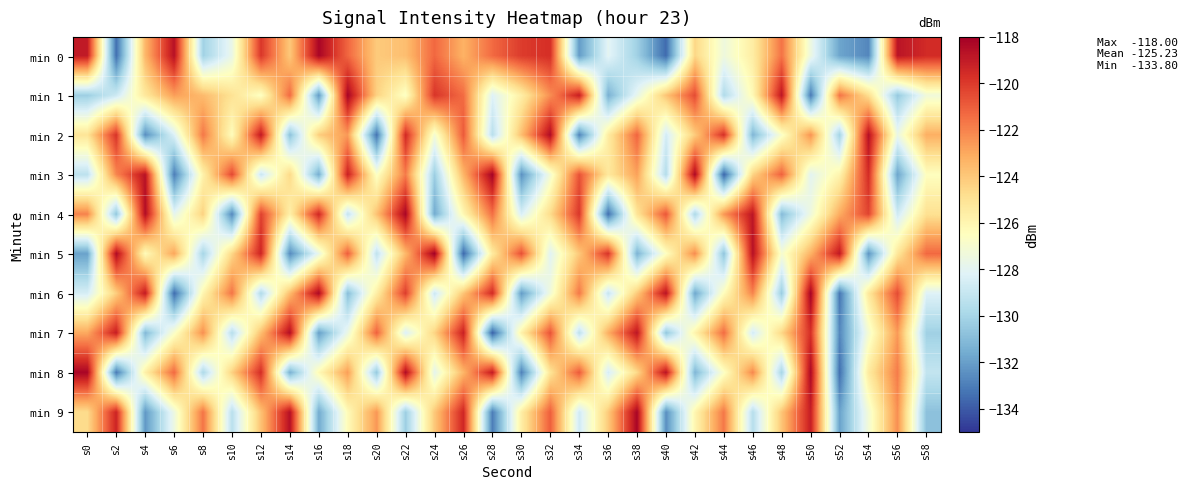

What is the spread (max minus min) of values at s44?

14.0